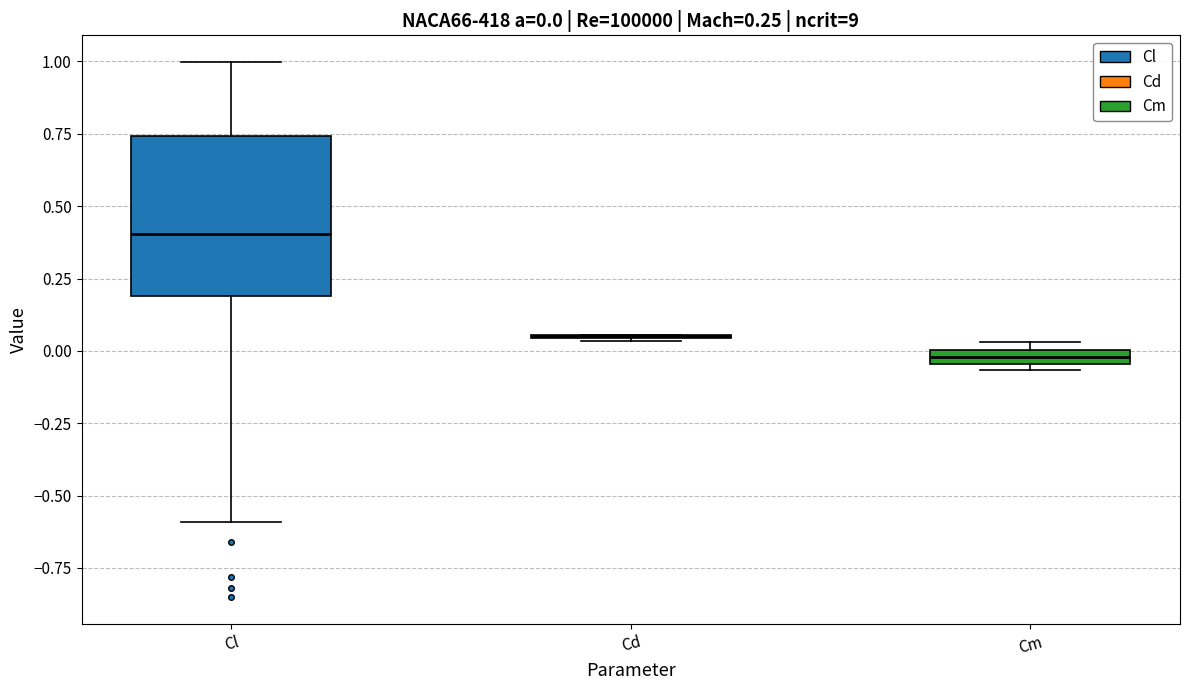

Which box is the tallest, from its lower edge to its upper edge?

Cl